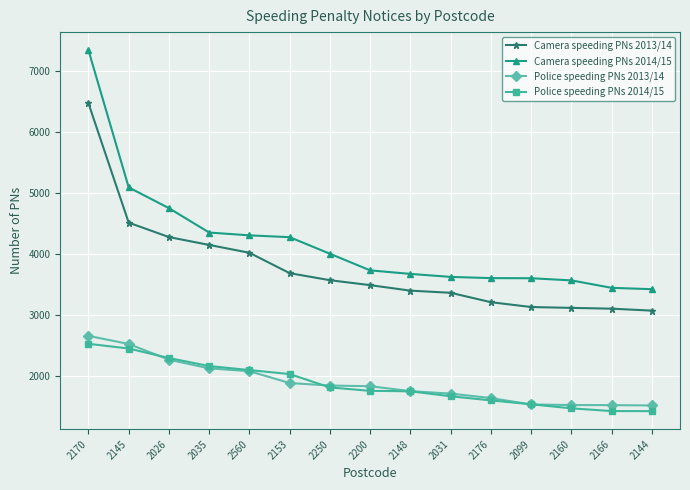

List the series in order of their peak value, highest first.

Camera speeding PNs 2014/15, Camera speeding PNs 2013/14, Police speeding PNs 2013/14, Police speeding PNs 2014/15